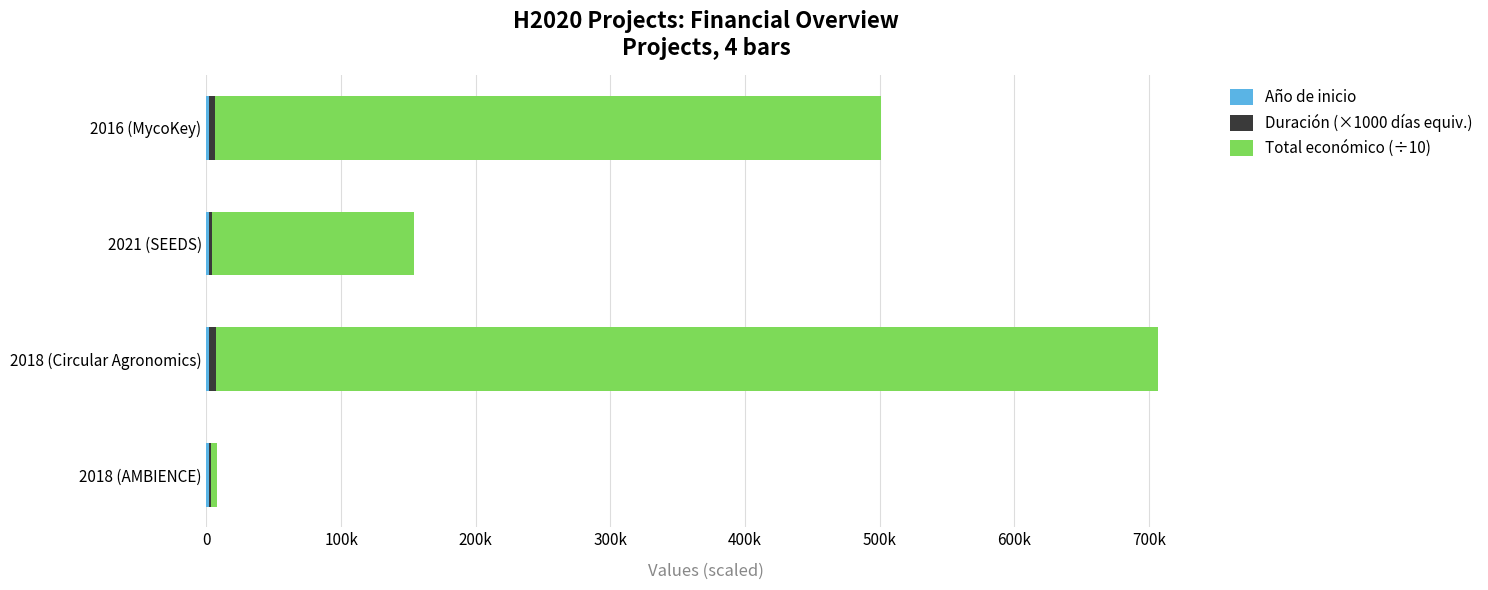

Reading left to right, list all the values displayed in this chart.

Año de inicio: 0=2018.0	100k=2018.0	200k=2021.0	300k=2016.0
Duración (×1000 días equiv.): 0=1000.0	100k=5000.0	200k=2000.0	300k=4000.0
Total económico (÷10): 0=5000.0	100k=699979.5	200k=149887.5	300k=495316.0